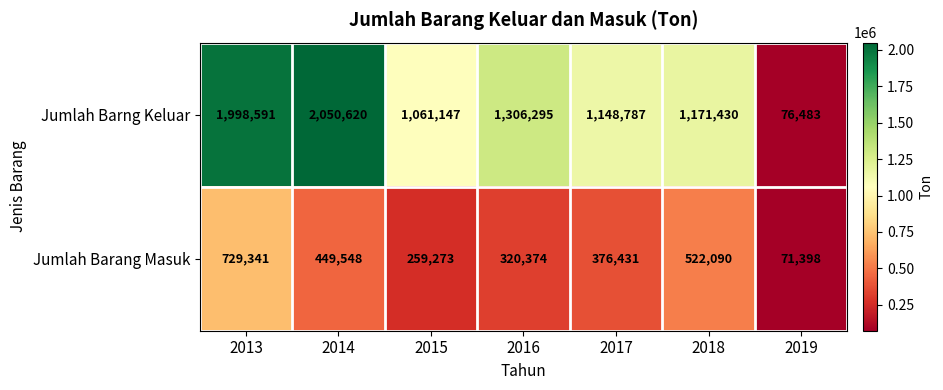

Between 2018 and 2019, which series saw the biggest shift?

Jumlah Barng Keluar